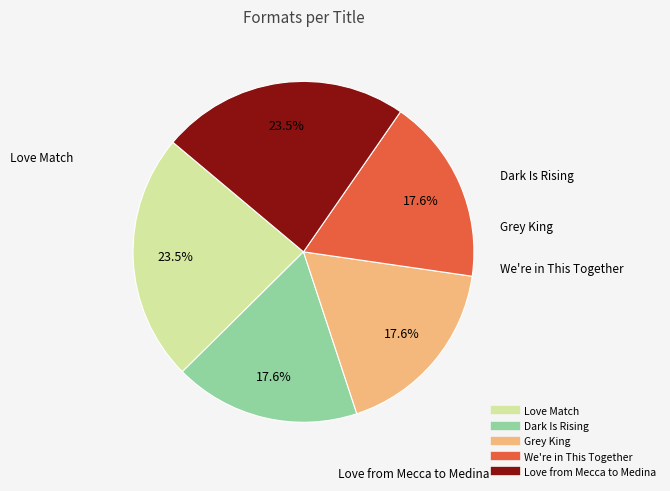

Is there a majority slice in this chart?

No